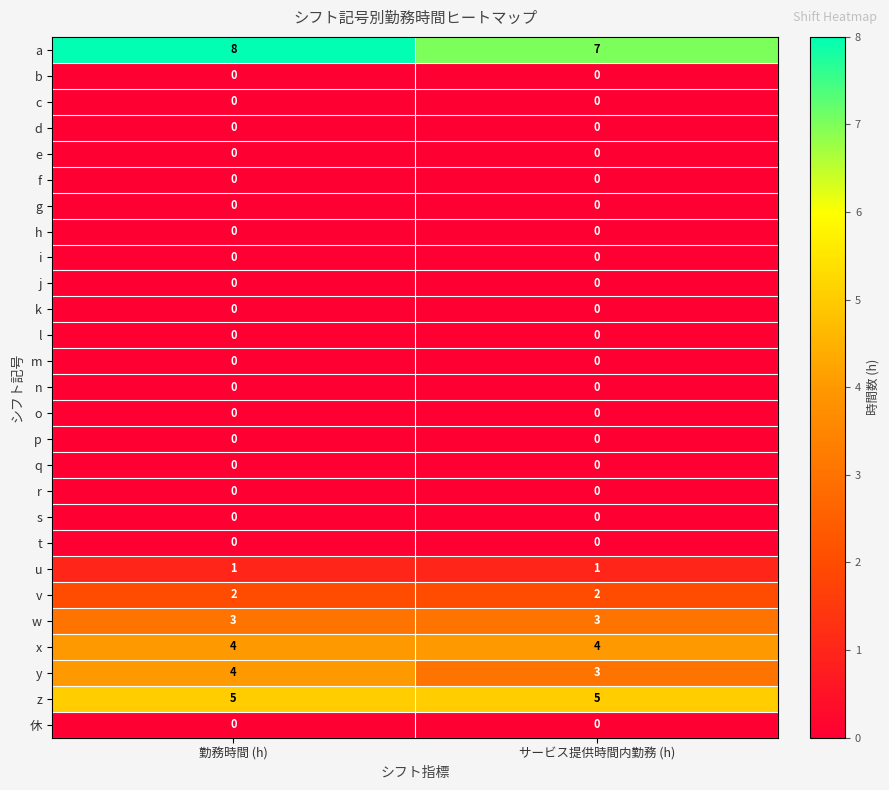

What is the total value across all series at 勤務時間 (h)?

27